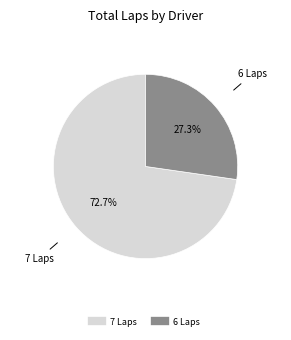

Does any single category account for the majority?

Yes